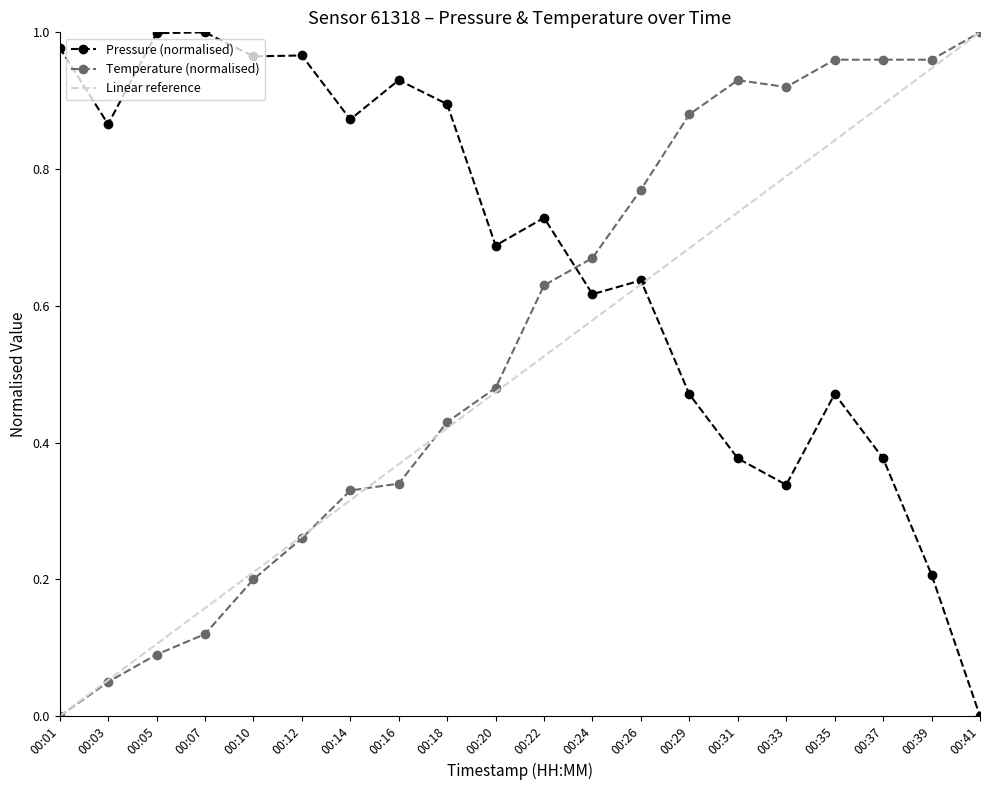

The temperature series shows 0.2 at 00:18. True or false?

False